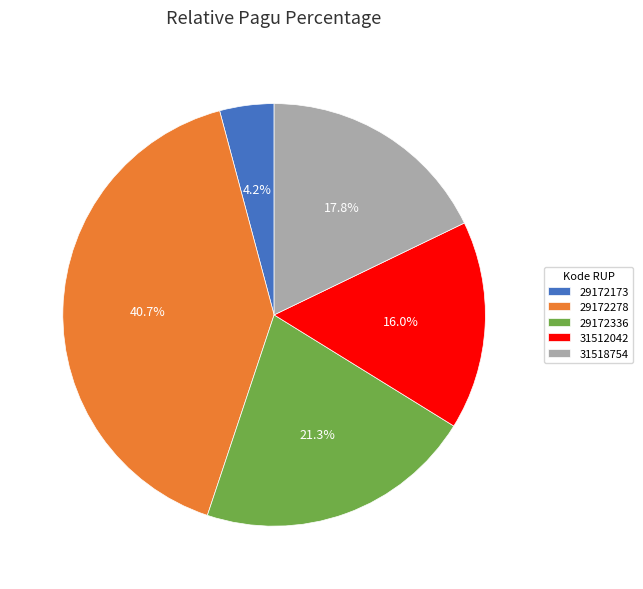

To the nearest percent, what percentage of the pie is 29172278?

41%